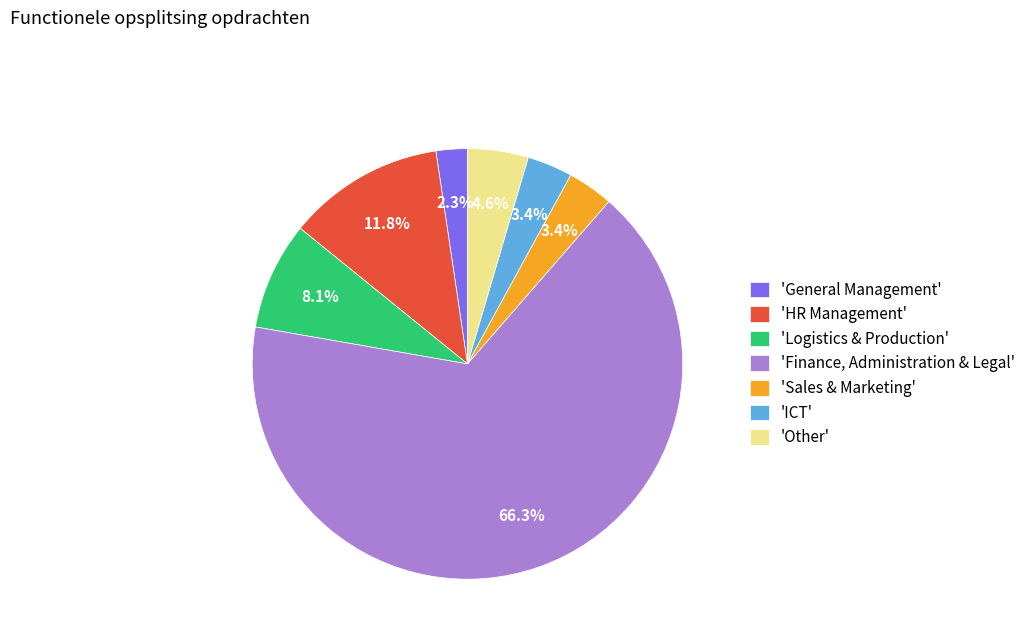

Which category has the biggest portion of the pie?

'Finance, Administration & Legal'